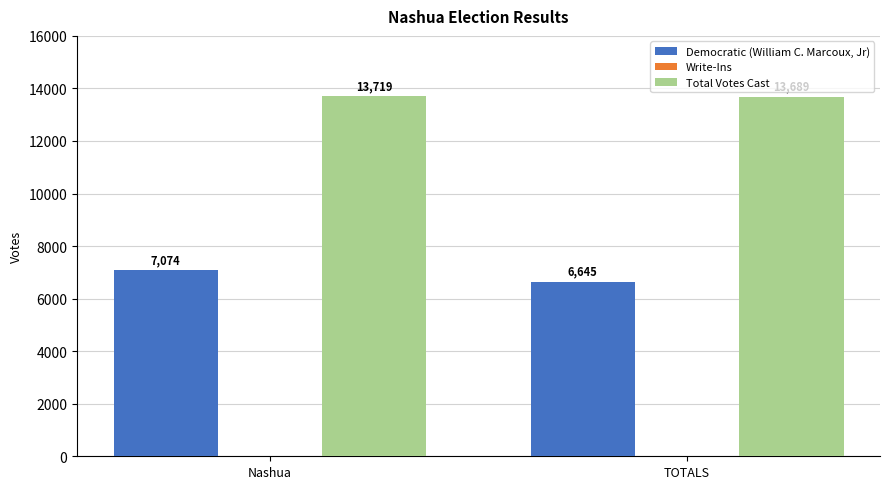

What is the greatest value displayed?

13719